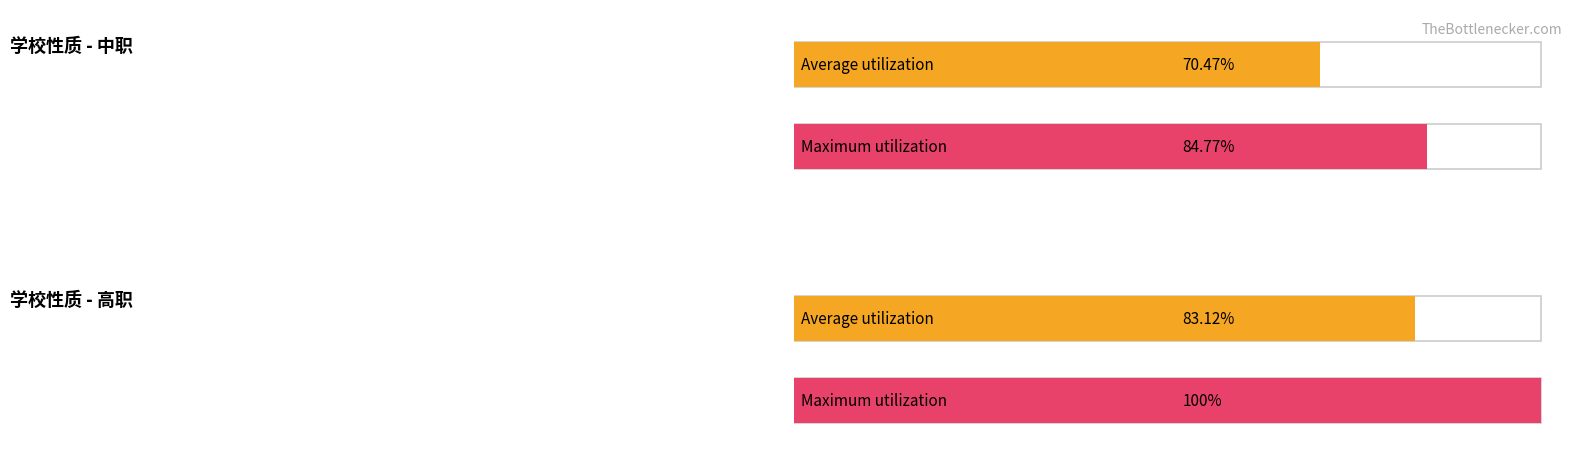

How many data points in Average utilization are above 83?

1